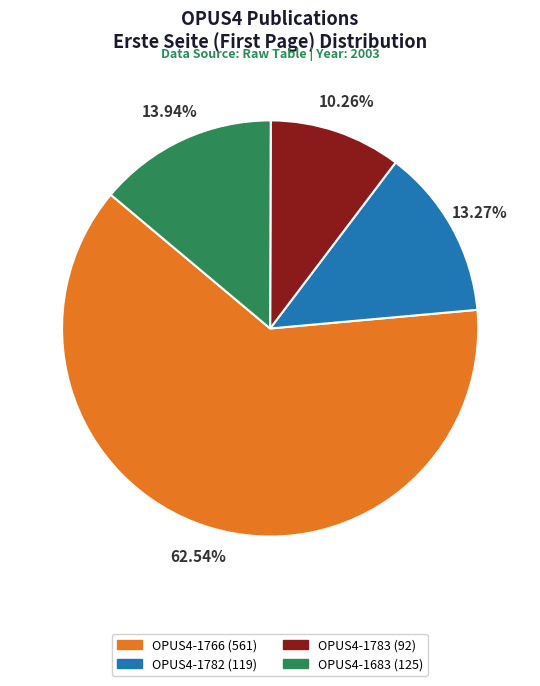

True or false: OPUS4-1766 accounts for 55% of the total.

False